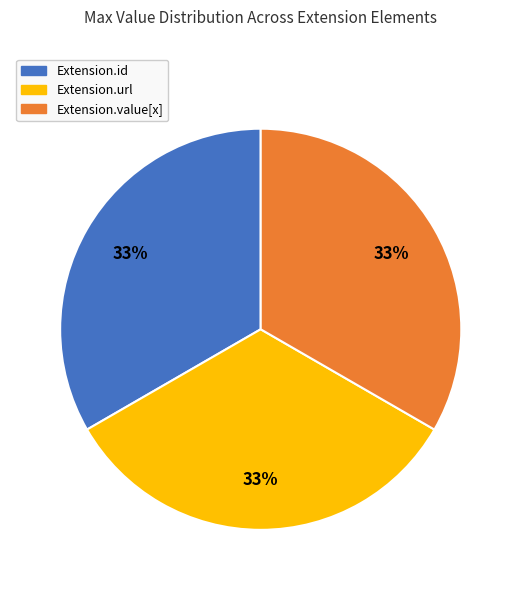

To the nearest percent, what is the average slice percentage?

33%